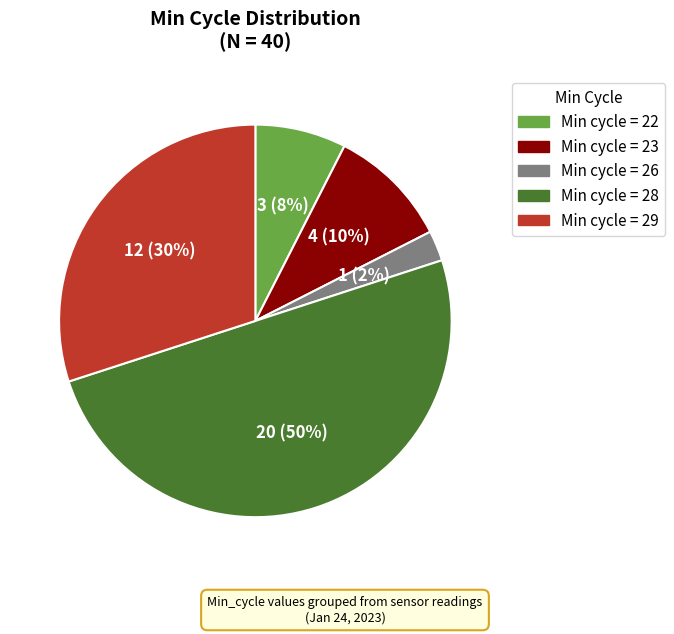

To the nearest percent, what is the average slice percentage?

20%